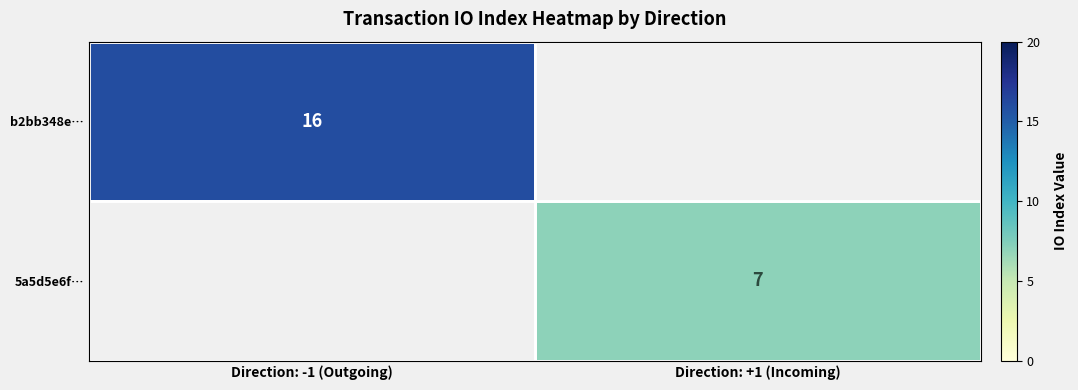

Rank the categories by 5a5d5e6f… value from lowest to highest.

Direction: -1 (Outgoing), Direction: +1 (Incoming)